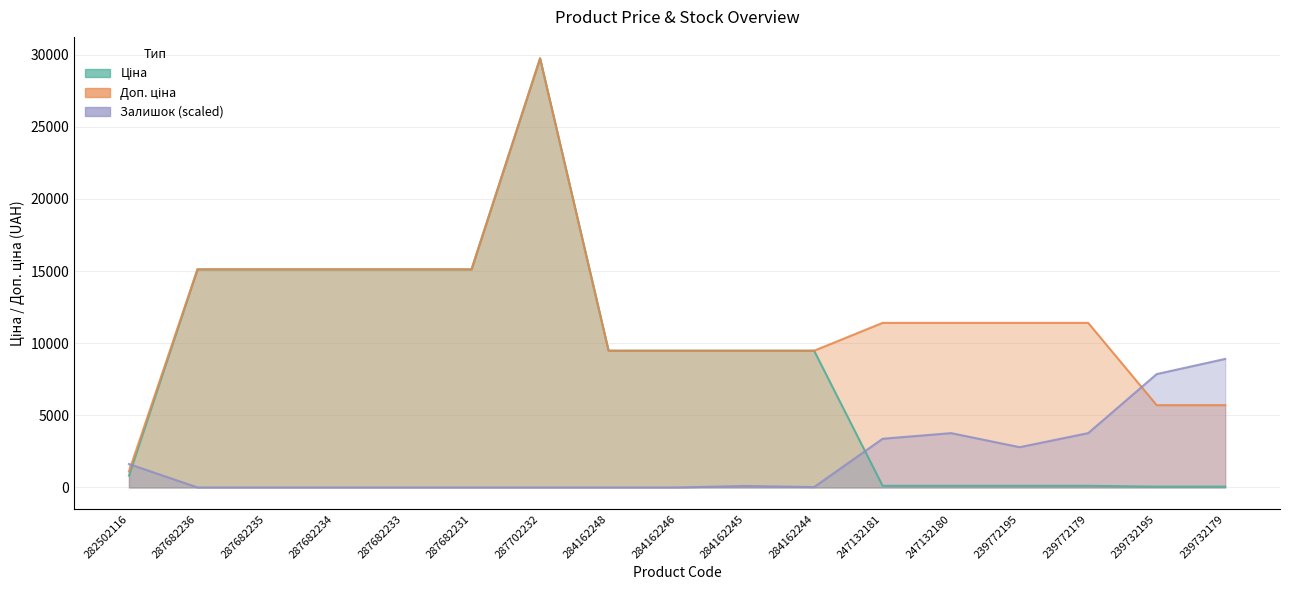

List the series in order of their peak value, lowest first.

Залишок, Ціна, Доп. ціна